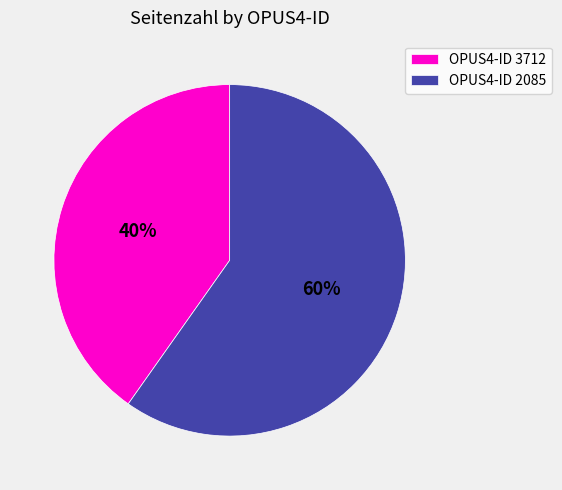

Combined, do OPUS4-ID 3712 and OPUS4-ID 2085 account for over 50%?

Yes